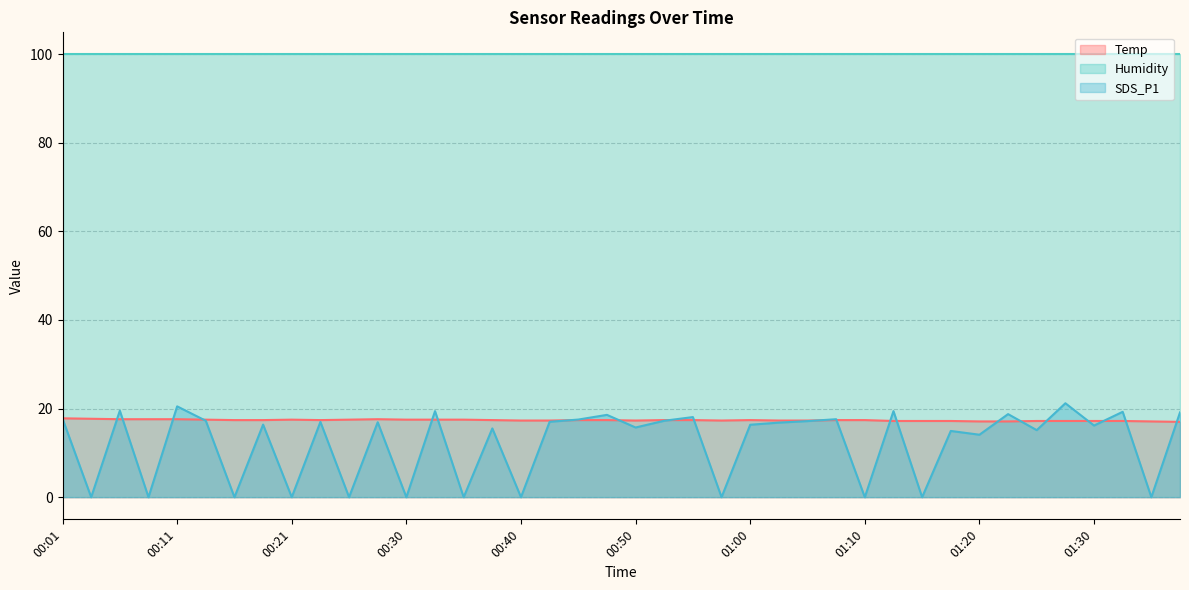

What is the greatest value displayed?

99.9